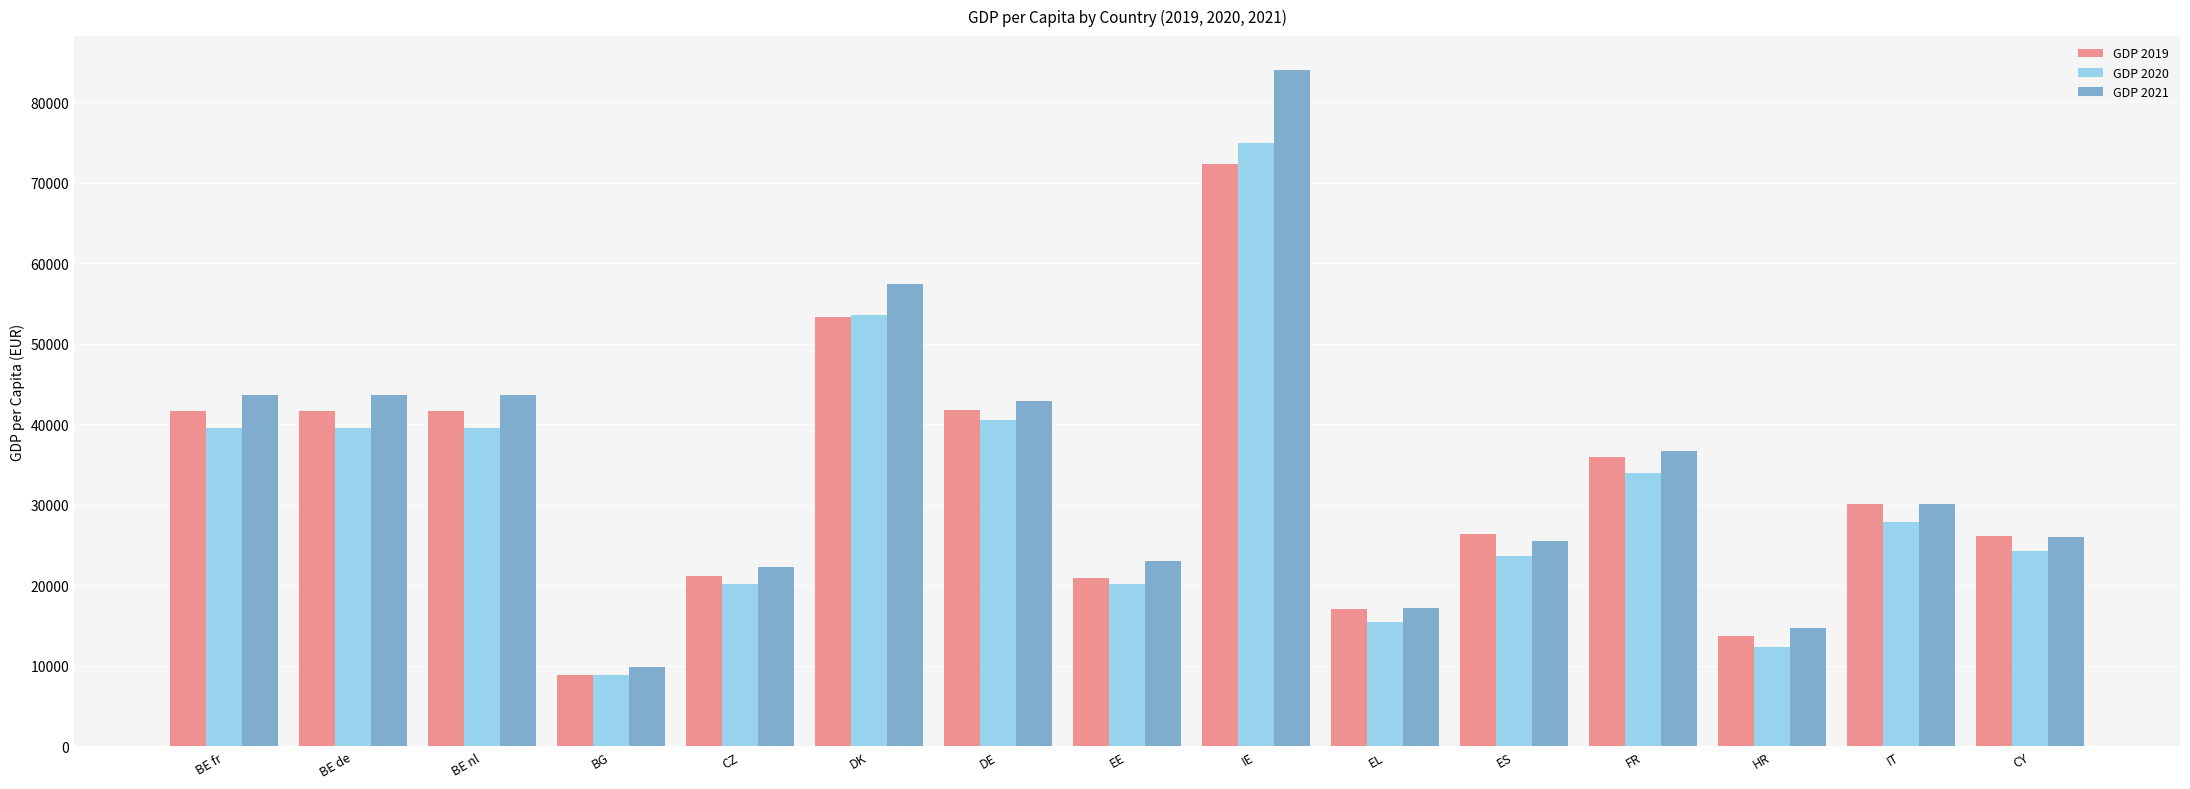

The GDP 2020 series shows 18502 at HR. True or false?

False